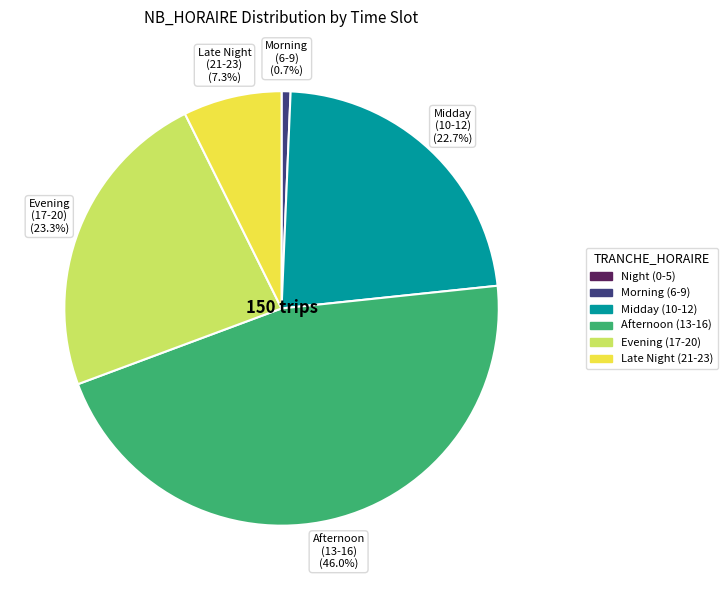

Is there a majority slice in this chart?

No